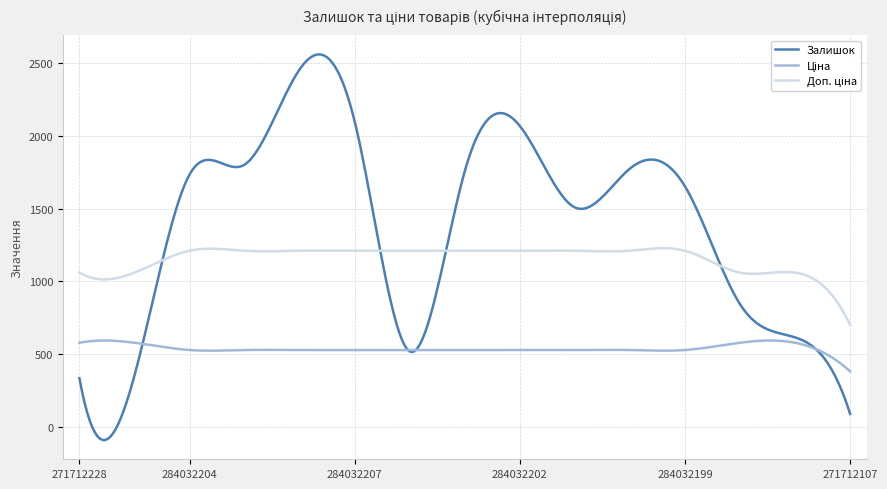

Which series has the largest total across all categories?

Залишок